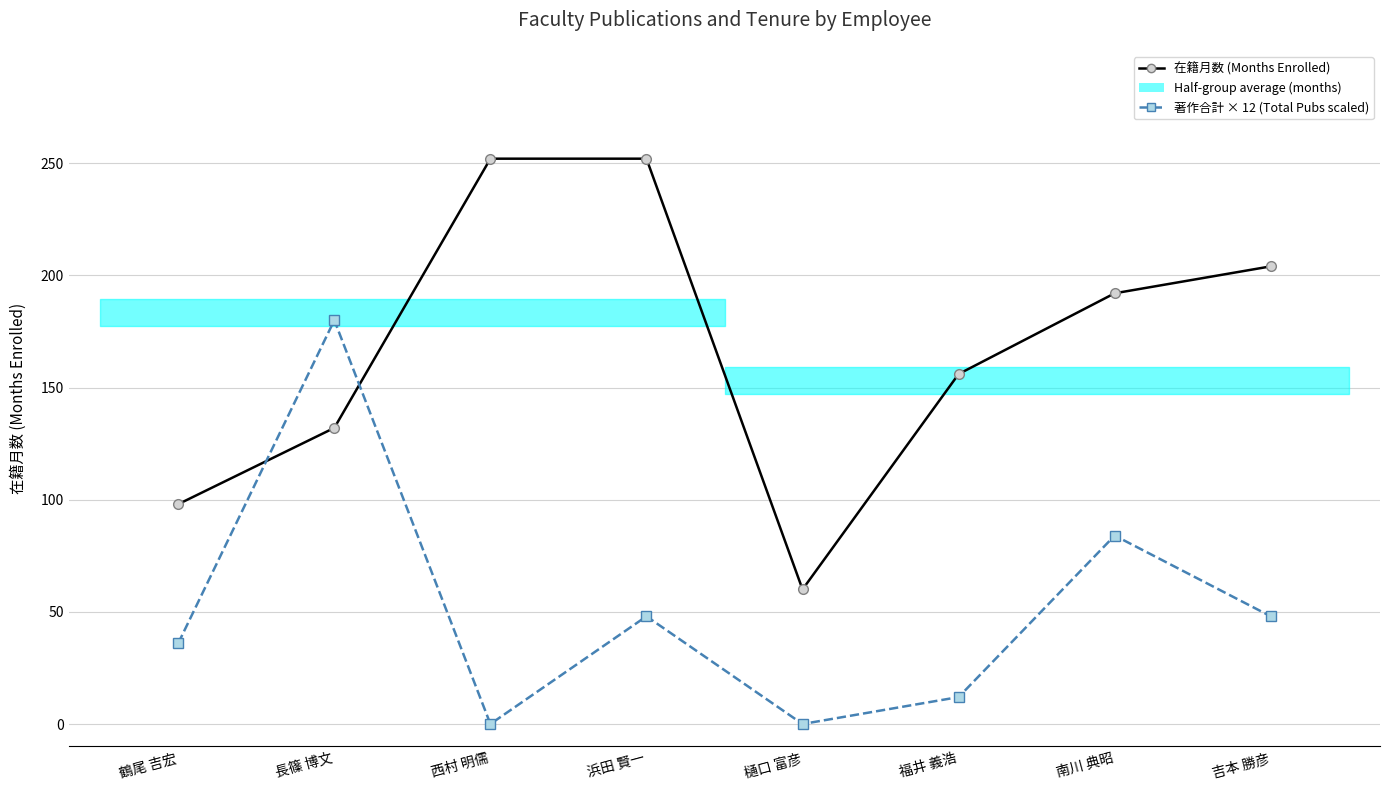

True or false: 著作合計 × 12 (Total Pubs scaled) and 在籍月数 (Months Enrolled) cross at least once.

True